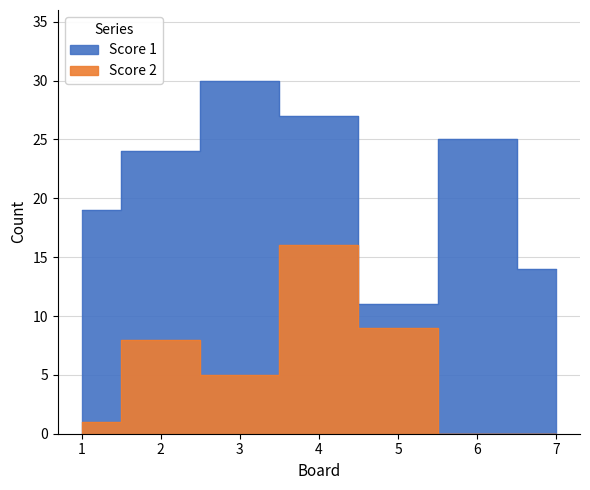

Where is the data nearest to the value 8?

2